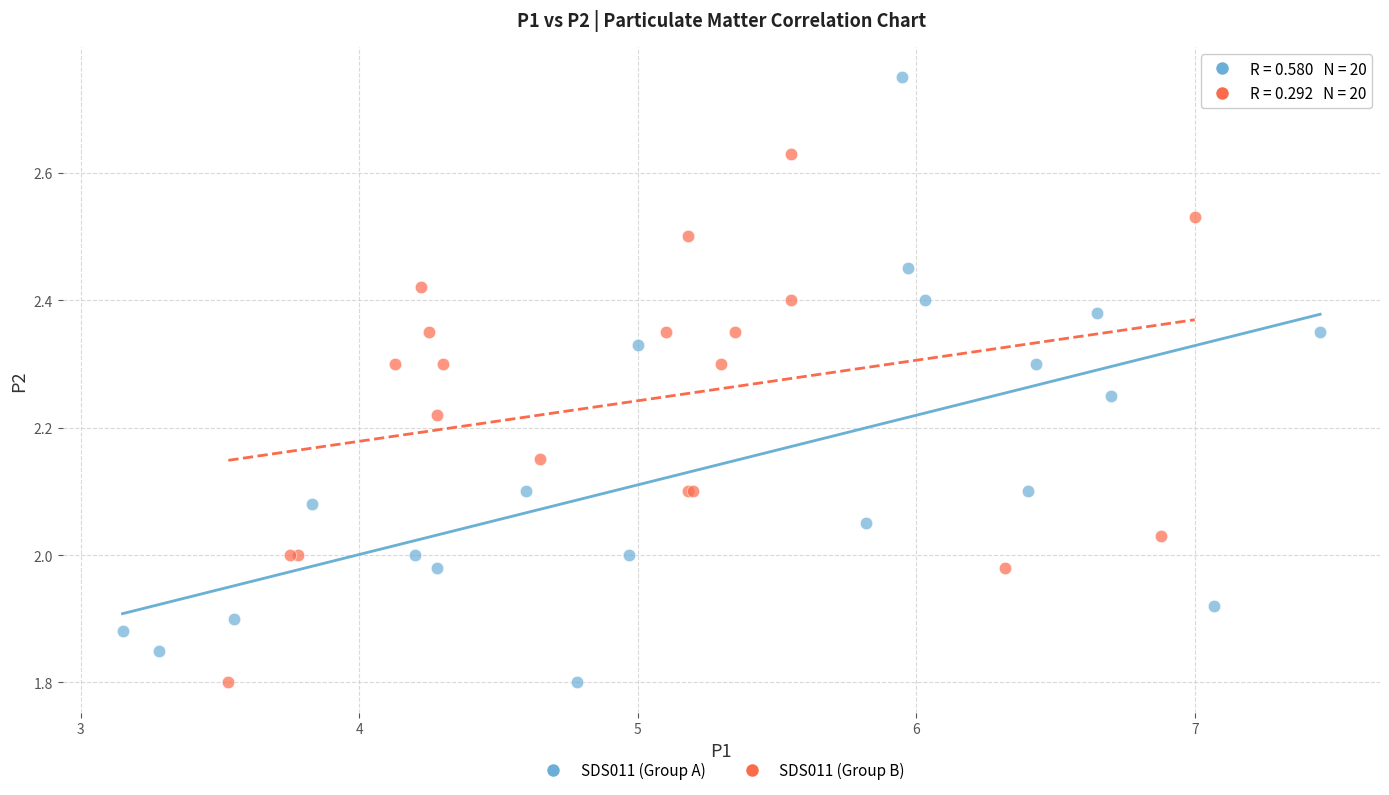

What are all the series names shown in the legend?

SDS011 (Group A), SDS011 (Group B)